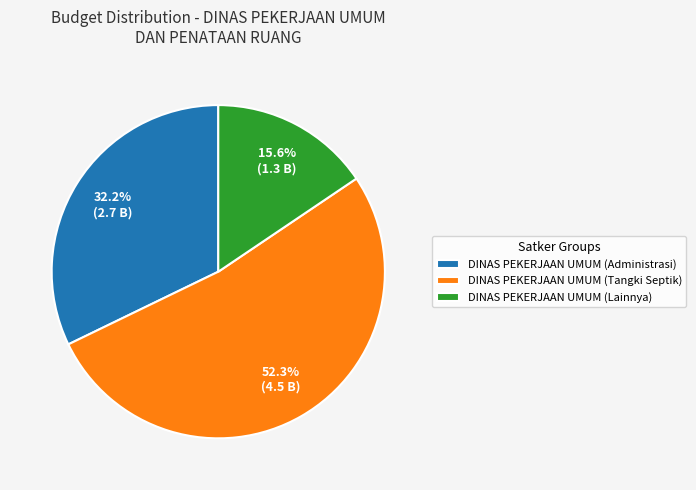

What is the majority slice?

DINAS PEKERJAAN UMUM (Tangki Septik)